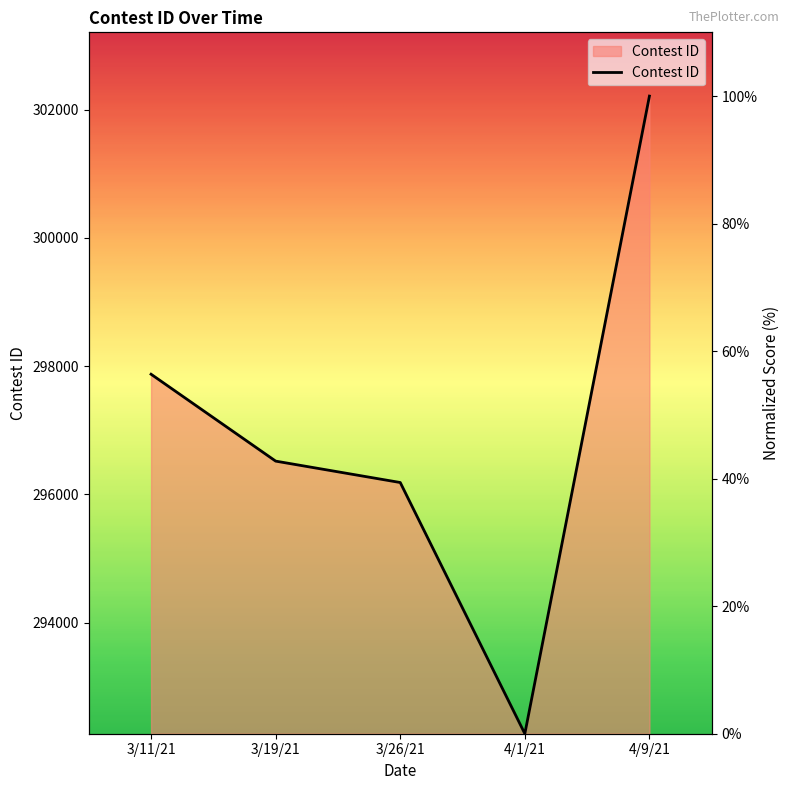

List the labels in order of value, smallest first.

4/1/21, 3/26/21, 3/19/21, 3/11/21, 4/9/21